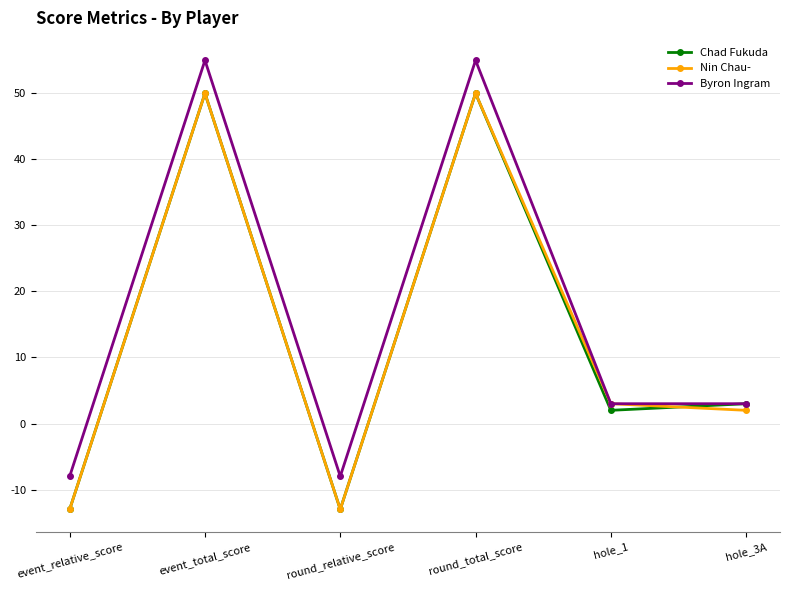

Is the value of Byron Ingram at round_total_score greater than the value of Chad Fukuda at round_total_score?

Yes